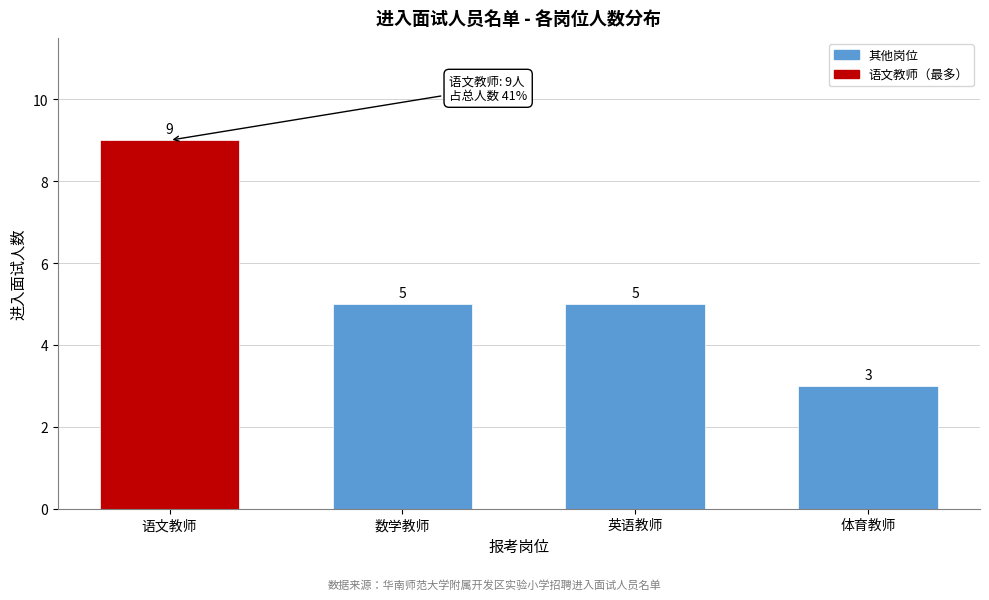

Reading left to right, what are all the values shown in this chart?

语文教师=9	数学教师=5	英语教师=5	体育教师=3